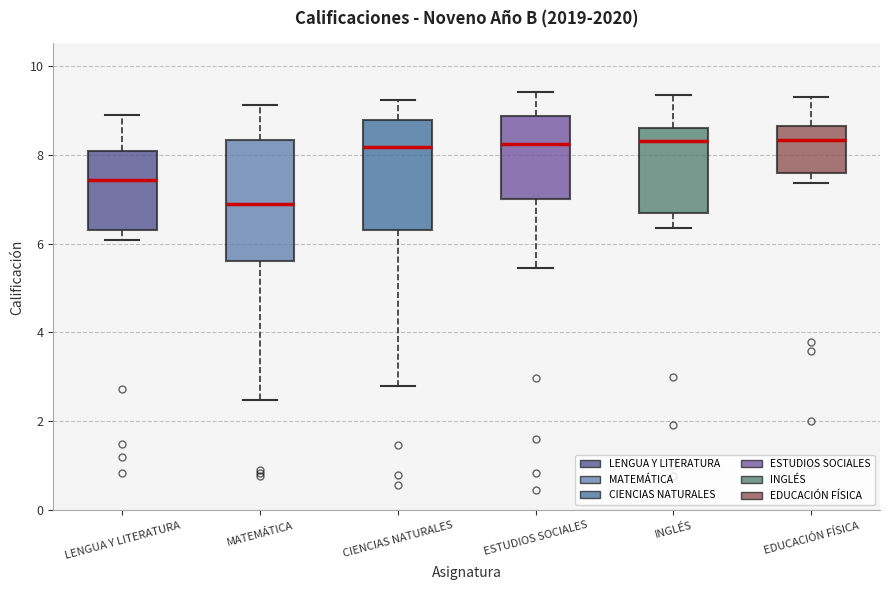

Which box is the tallest, from its lower edge to its upper edge?

MATEMÁTICA